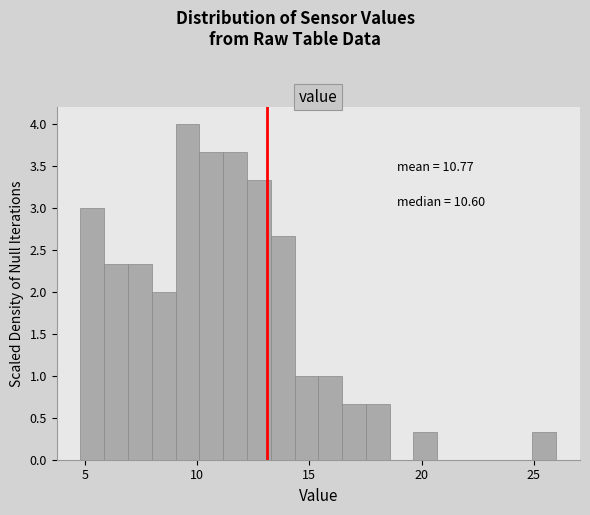

Around what value on the x-axis is the tallest bar? Give the approximate position of its centre, as read against the axis.

9.5